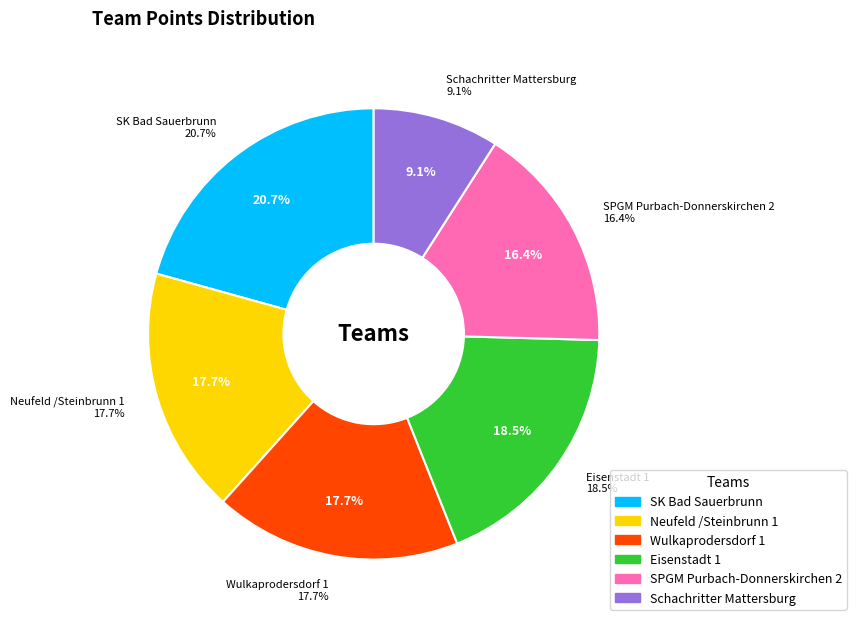

True or false: Wulkaprodersdorf 1 accounts for 25% of the total.

False